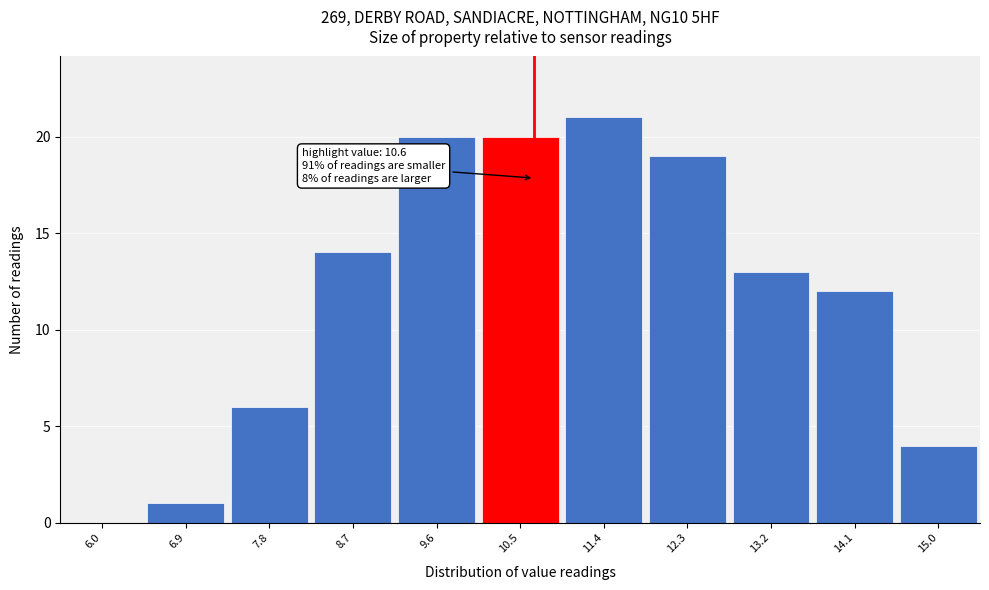

Over which range of the x-axis is the bar tallest?

10.9 to 11.8